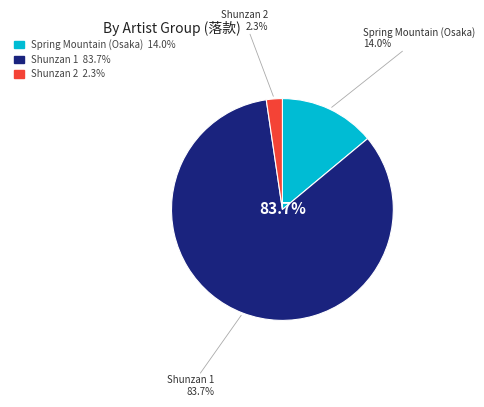

To the nearest percent, what percentage of the pie is しゅんざん（大坂）?

14%